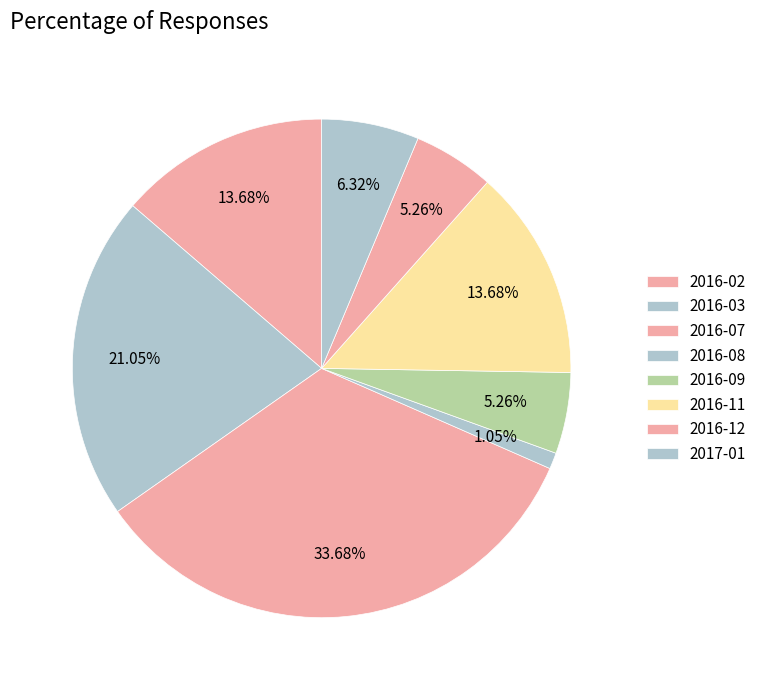

How many segments does this pie chart have?

8